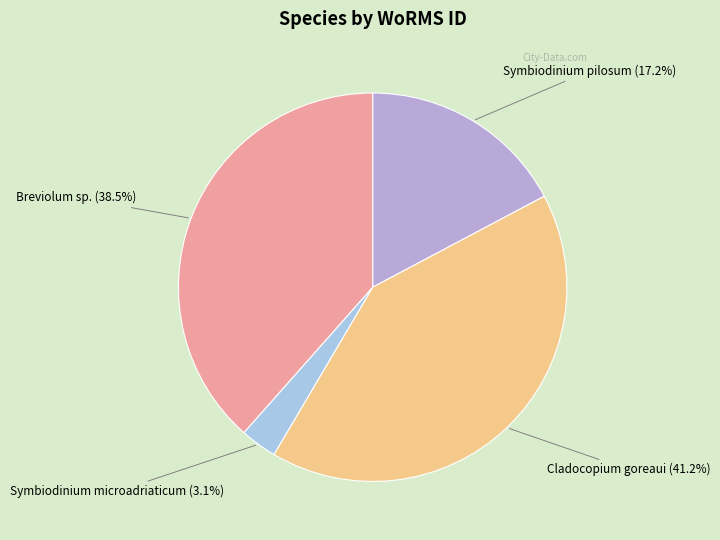

Rank the categories by value from lowest to highest.

Symbiodinium microadriaticum, Symbiodinium pilosum, Breviolum sp., Cladocopium goreaui